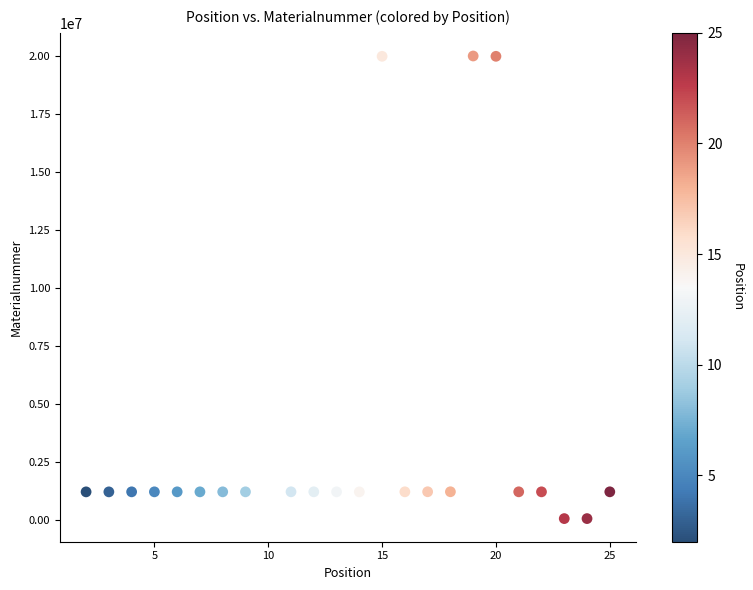

What is the range of X values (max minus min)?

23